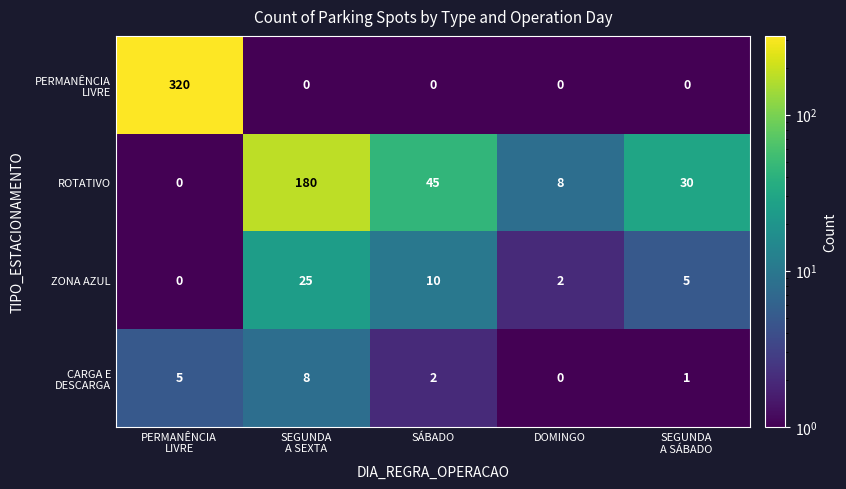

True or false: ROTATIVO has a value of 45 at SÁBADO.

True